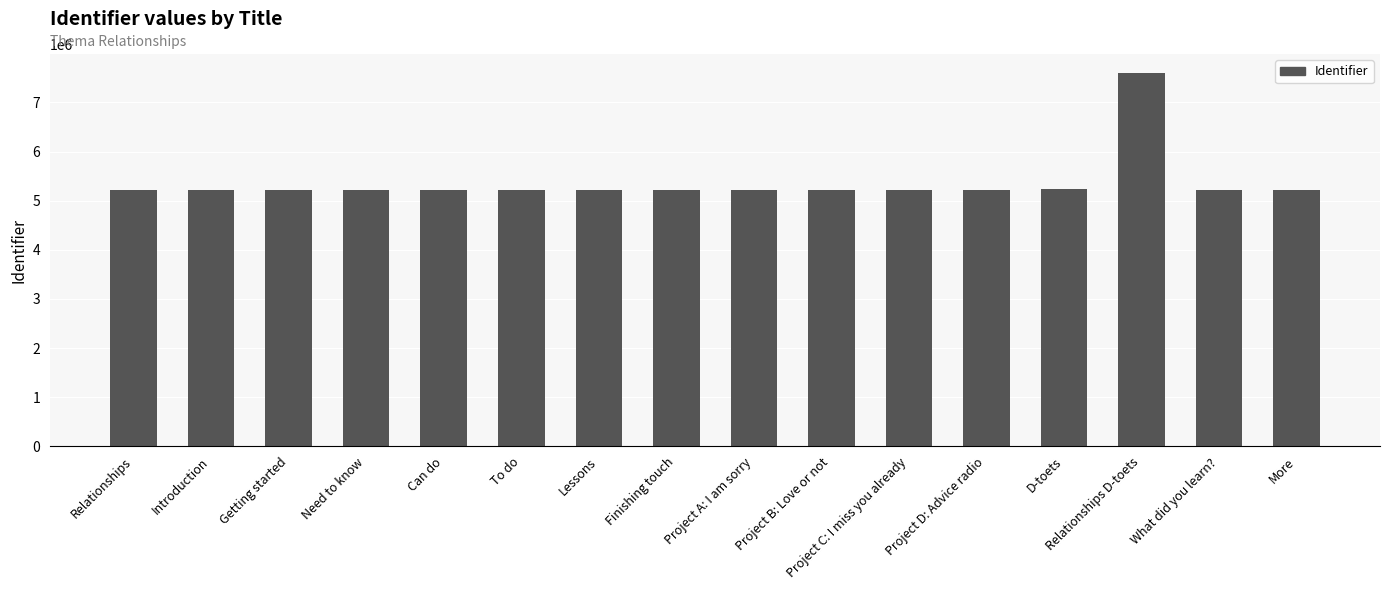

What is the minimum value shown in the chart?

5214021